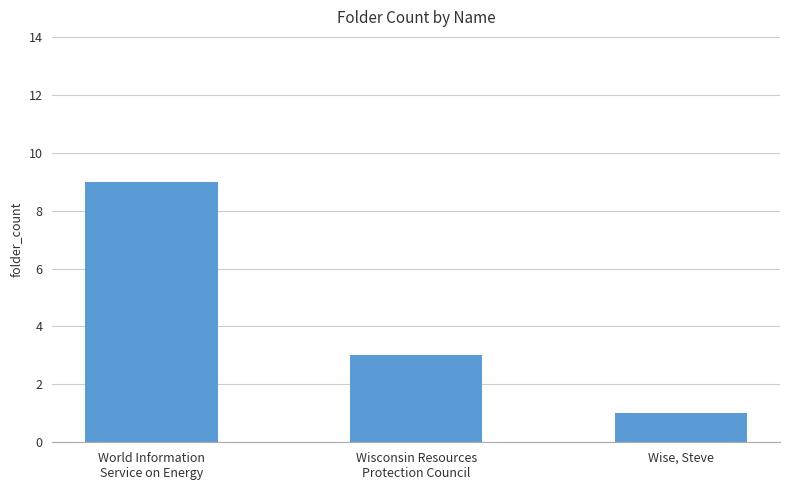

True or false: the data shows 2 at Wise, Steve.

False